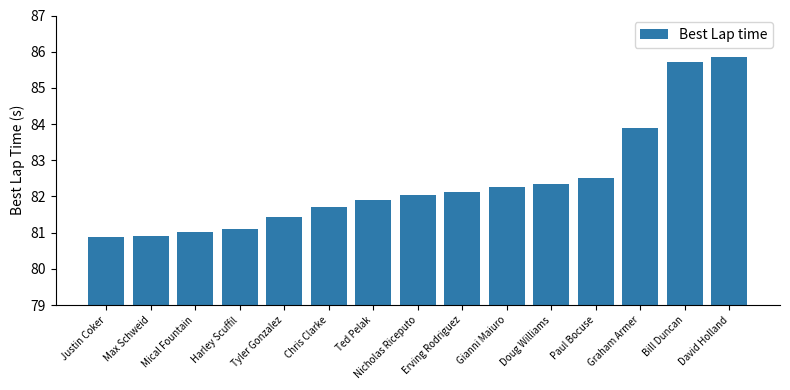

The chart shows a value of 81.9 at Ted Pelak. True or false?

True